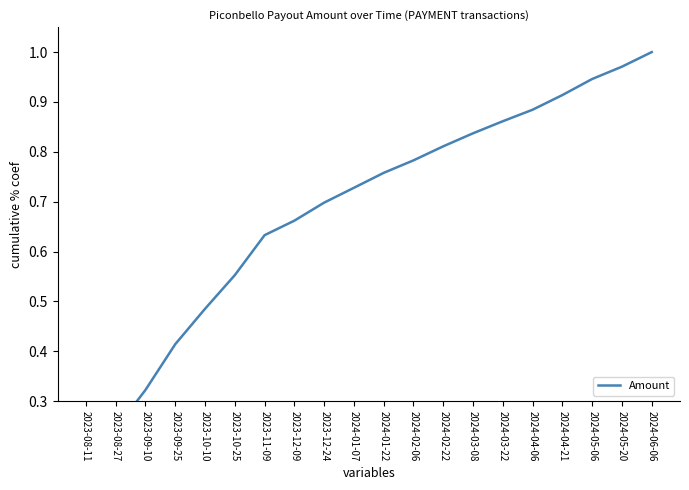

True or false: the data shows 0.2 at 2023-10-10.

False